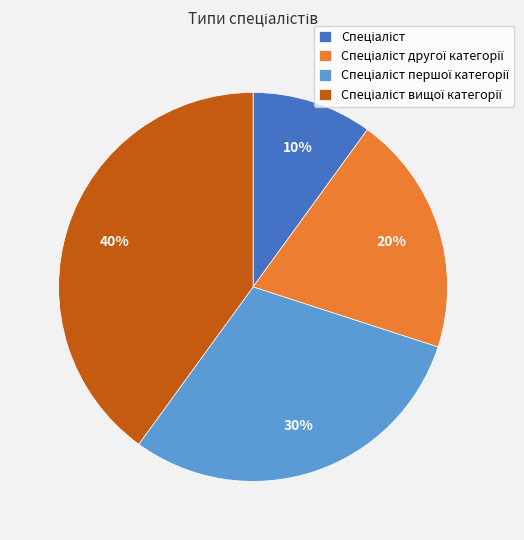

Is there any slice that represents more than half of the pie?

No